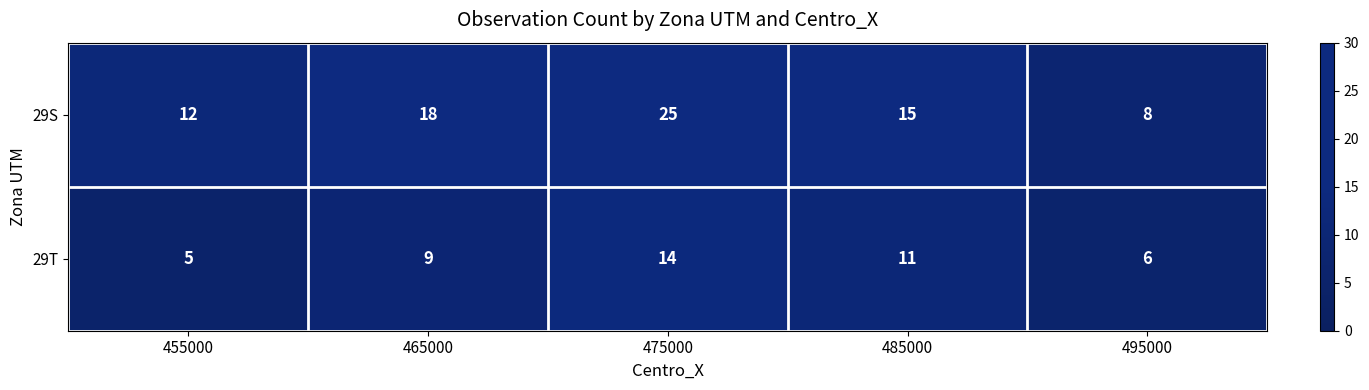

Rank the series by their average value, from highest to lowest.

29S, 29T